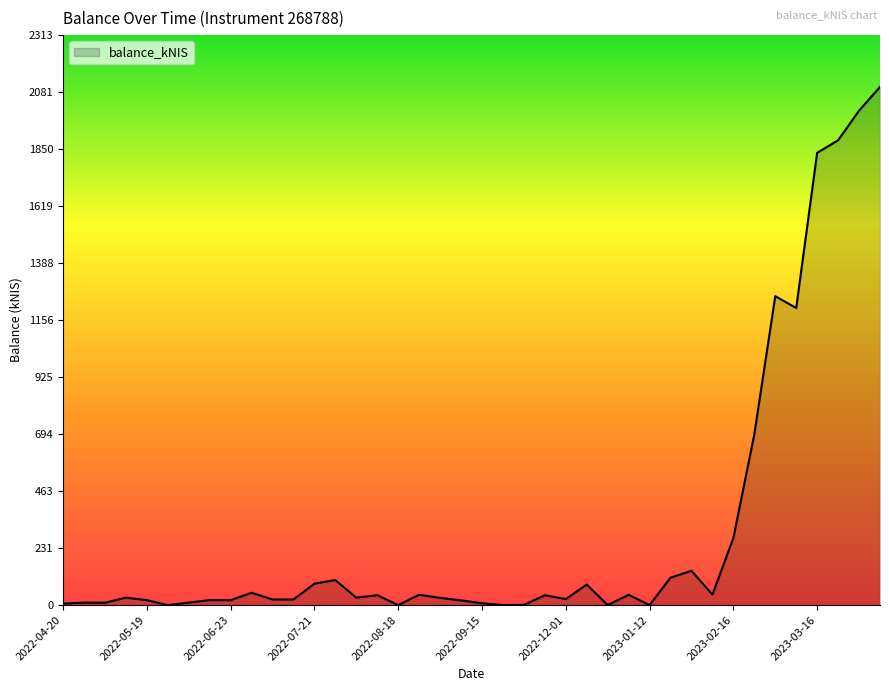

How many series are shown in this chart?

1